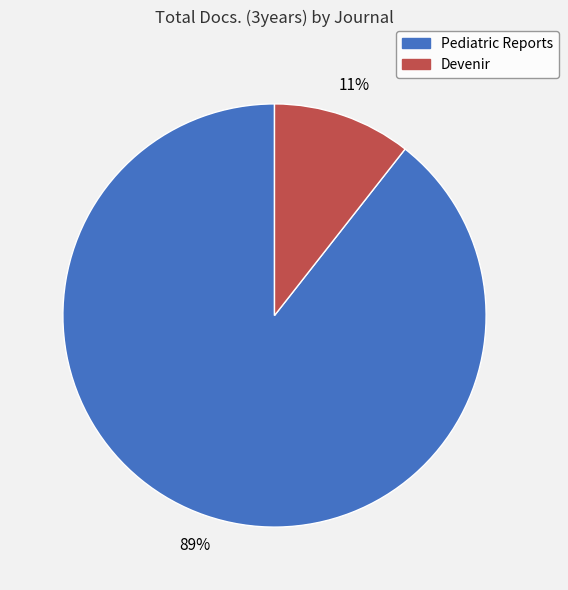

What is the largest slice in the pie chart?

Pediatric Reports